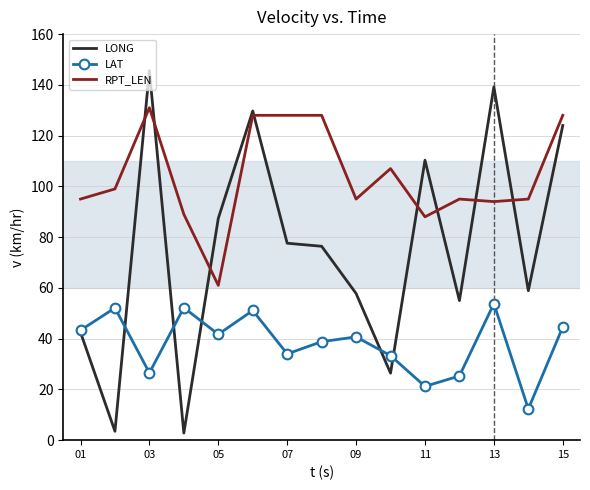

Which series has the widest spread of values?

LONG